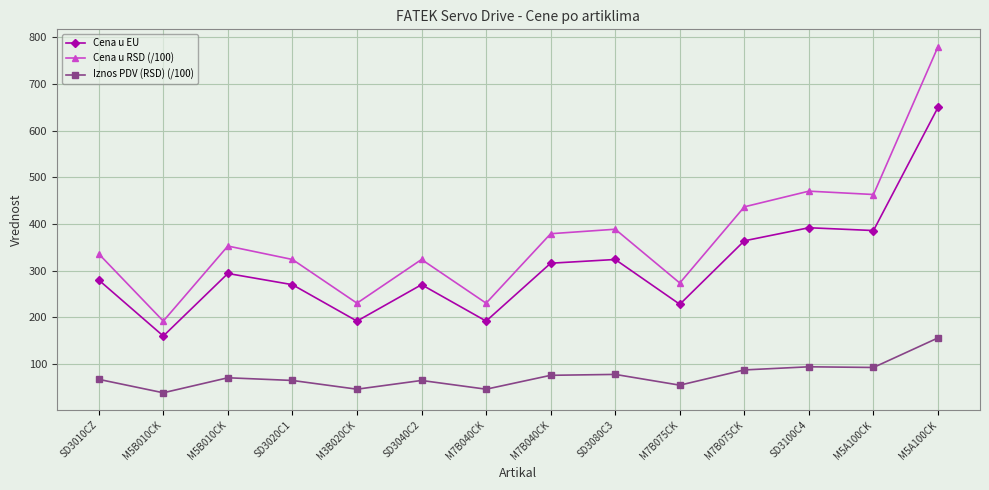

What are all the series names shown in the legend?

Cena u EU, Cena u RSD (/100), Iznos PDV (RSD) (/100)